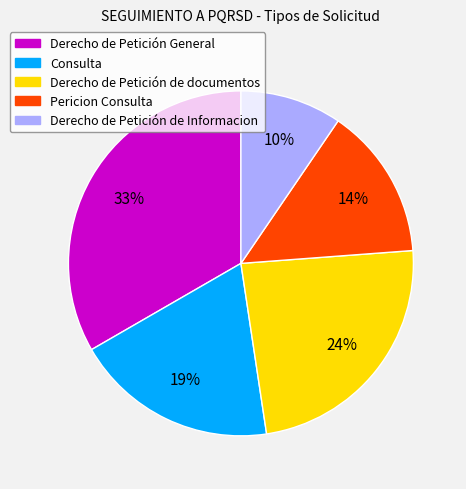

True or false: Consulta accounts for 19% of the total.

True